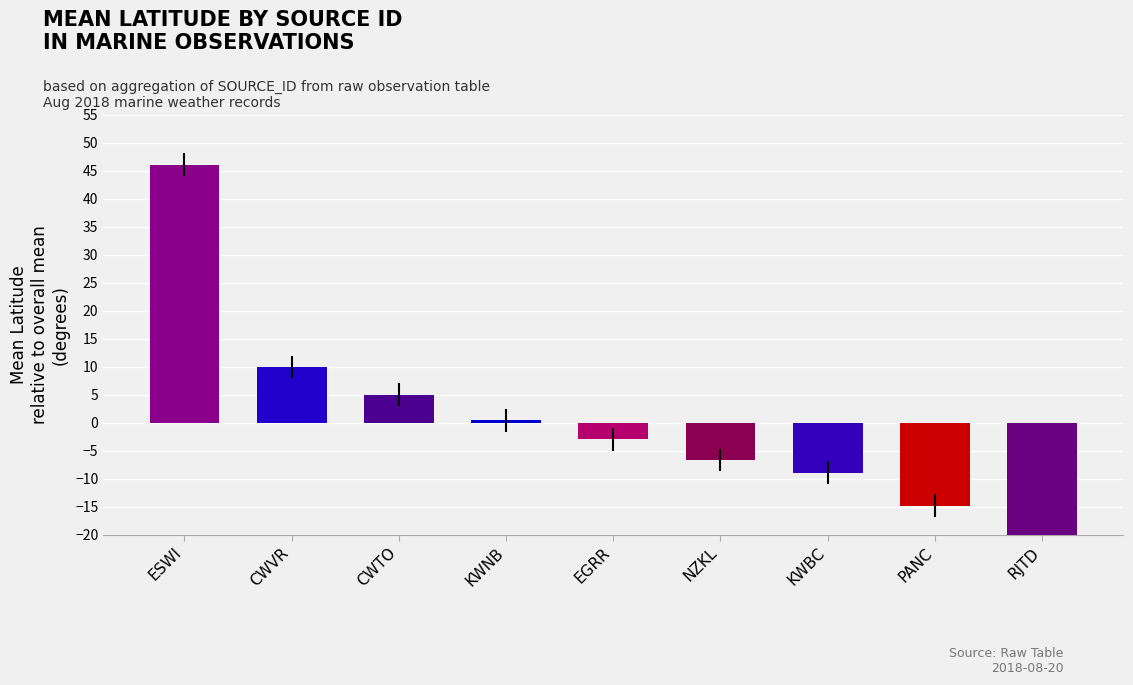

Which label corresponds to the largest value in the chart?

ESWI